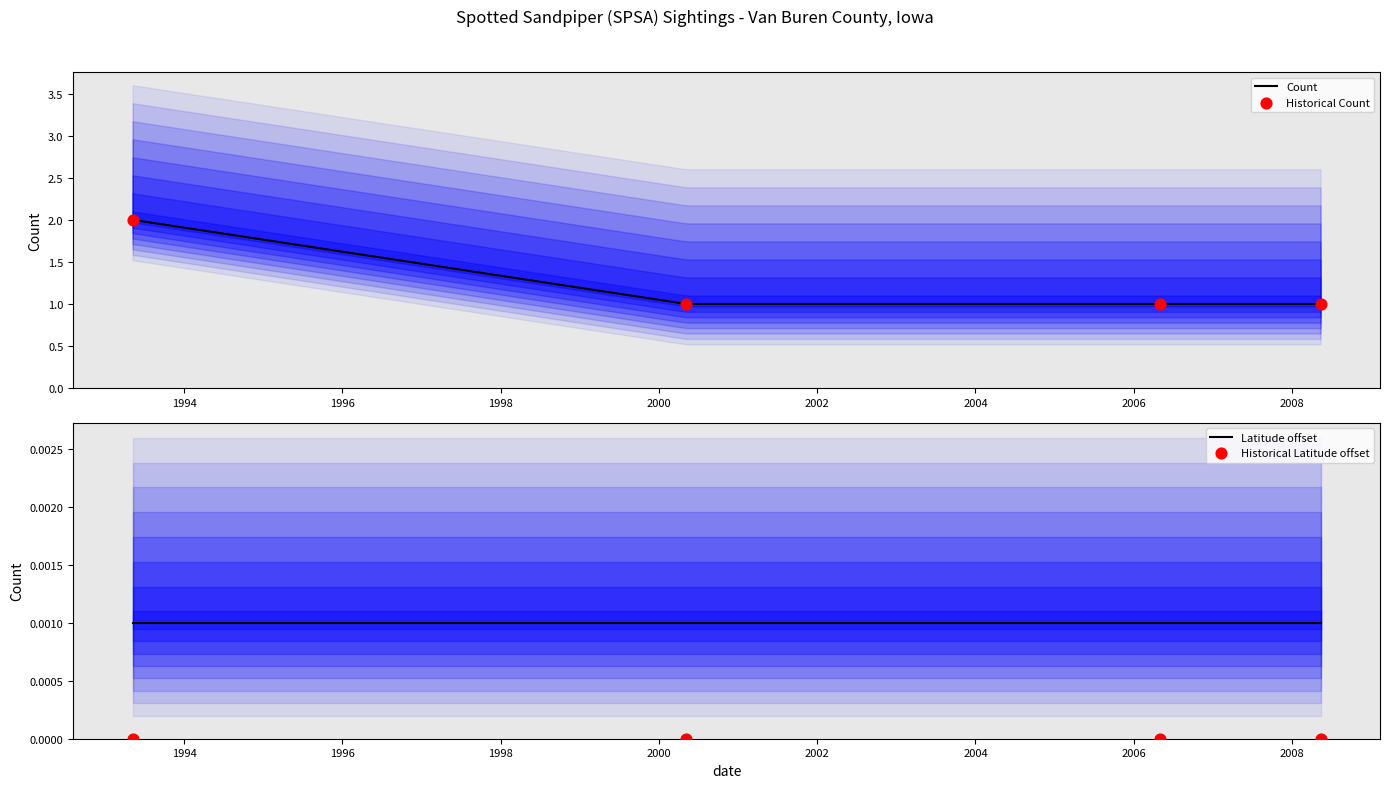

What is the ratio of the value at 1996 to the value at 1994?

1.0